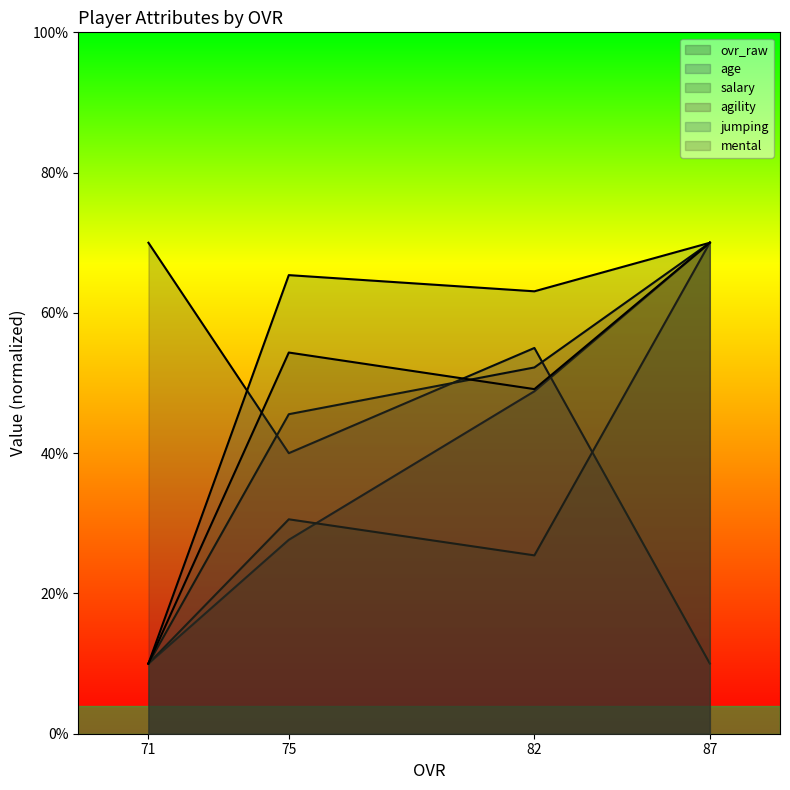

Between 71 and 82, which series saw the biggest shift?

age